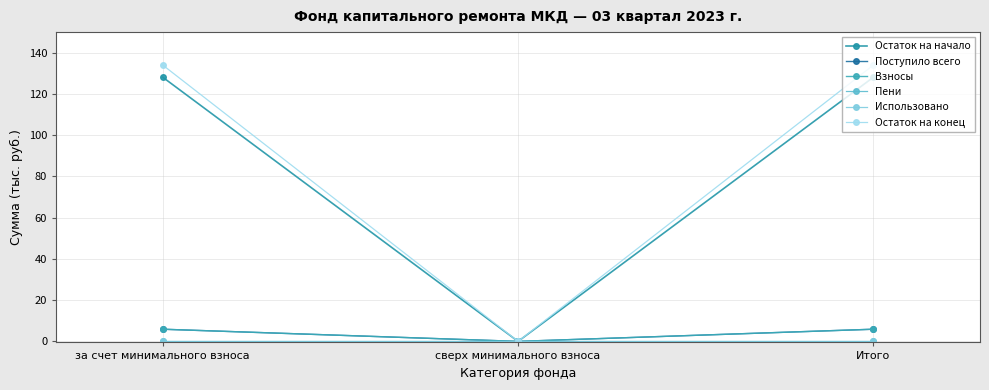

Does the chart have visible grid lines?

Yes